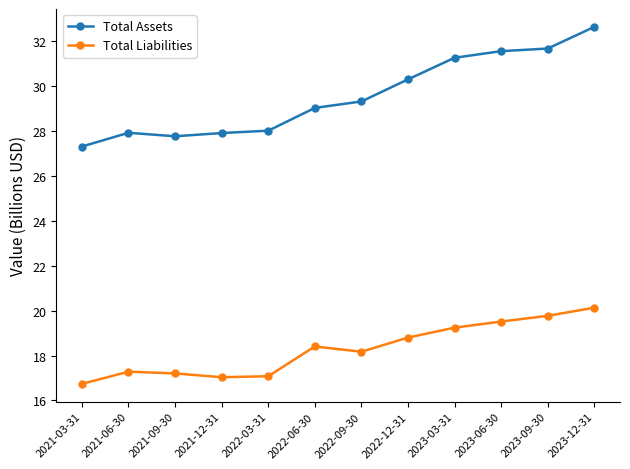

Rank the series by their maximum value, from lowest to highest.

Total Liabilities, Total Assets